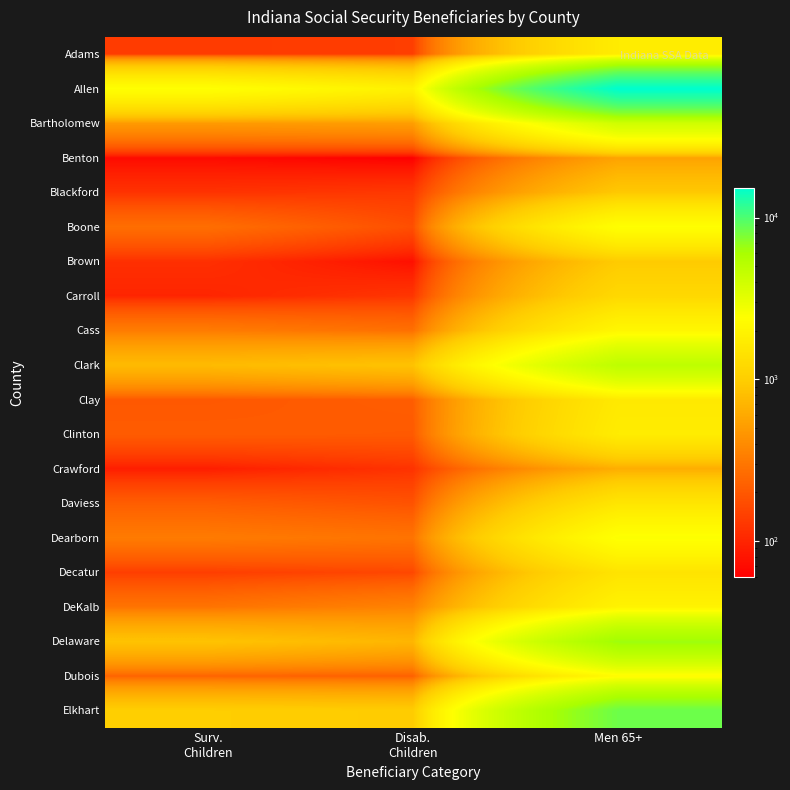

Which has a higher value, Surv.
Children or Men 65+?

Men 65+